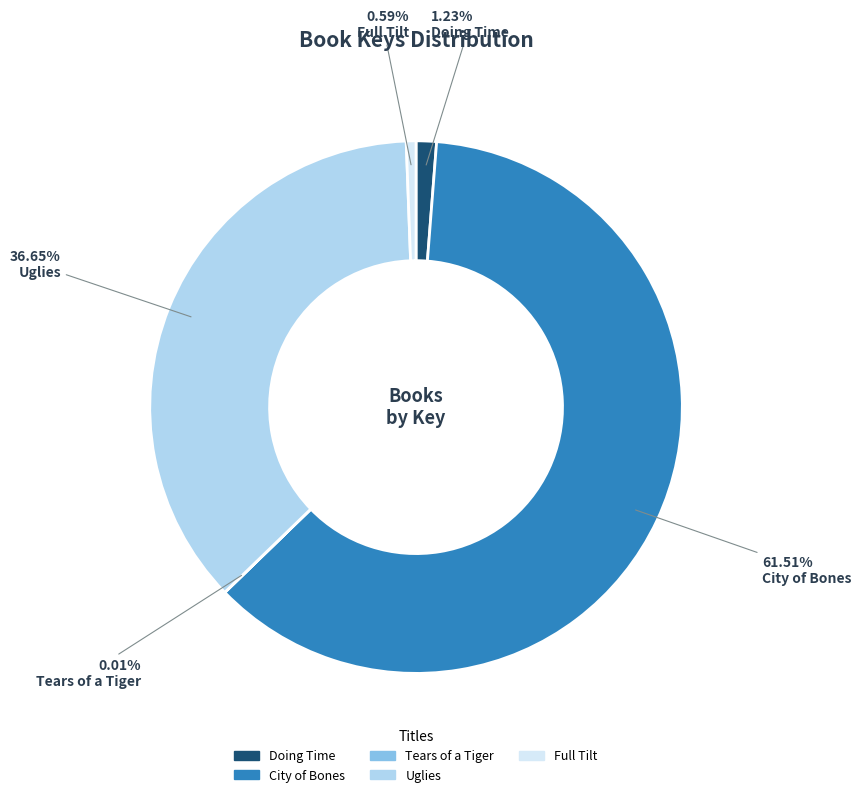

Combined, do Uglies and City of Bones account for over 50%?

Yes